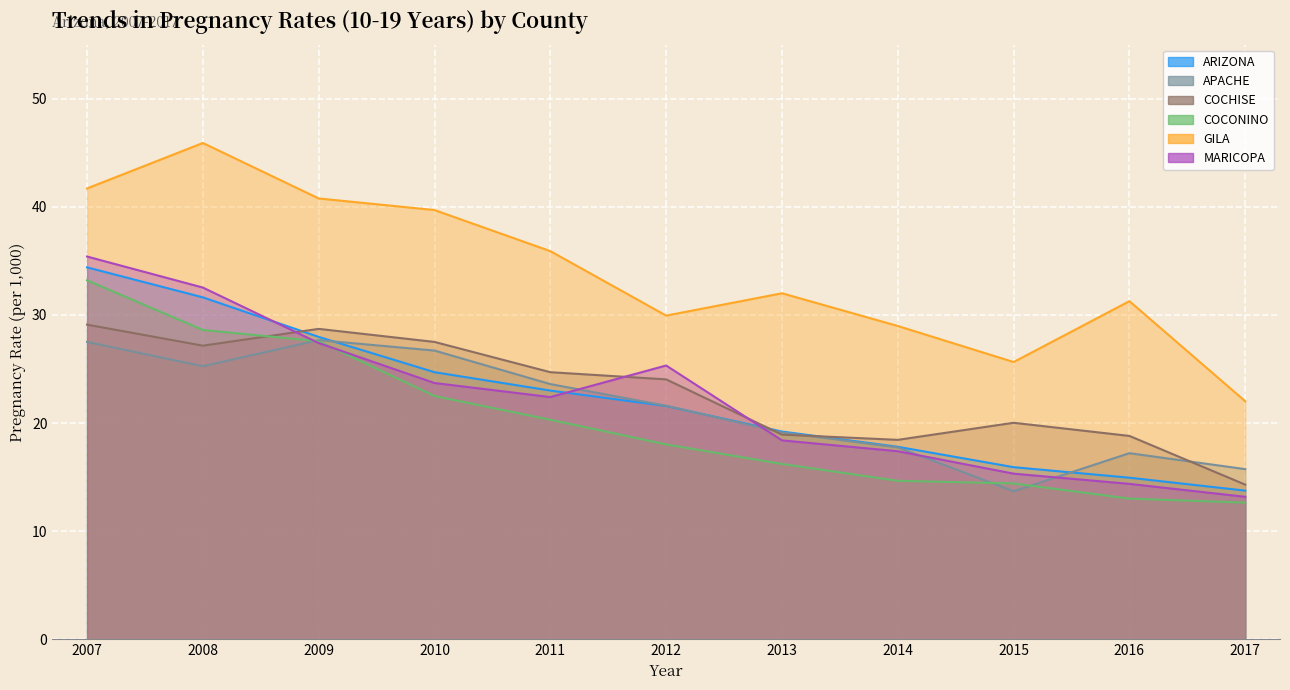

Reading left to right, extract all data points from this chart.

ARIZONA: 2007=34.4	2008=31.6	2009=28.0	2010=24.7	2011=23.0	2012=21.6	2013=19.2	2014=17.8	2015=15.9	2016=14.9	2017=13.7
APACHE: 2007=27.5	2008=25.3	2009=27.7	2010=26.7	2011=23.6	2012=21.6	2013=19.1	2014=17.7	2015=13.7	2016=17.2	2017=15.7
COCHISE: 2007=29.1	2008=27.2	2009=28.7	2010=27.5	2011=24.7	2012=24.0	2013=18.9	2014=18.4	2015=20.0	2016=18.8	2017=14.3
COCONINO: 2007=33.2	2008=28.6	2009=27.6	2010=22.5	2011=20.3	2012=18.0	2013=16.2	2014=14.7	2015=14.4	2016=13.0	2017=12.6
GILA: 2007=41.7	2008=45.9	2009=40.8	2010=39.7	2011=35.9	2012=29.9	2013=32.0	2014=29.0	2015=25.6	2016=31.3	2017=22.0
MARICOPA: 2007=35.4	2008=32.5	2009=27.4	2010=23.7	2011=22.4	2012=25.3	2013=18.4	2014=17.4	2015=15.3	2016=14.4	2017=13.2